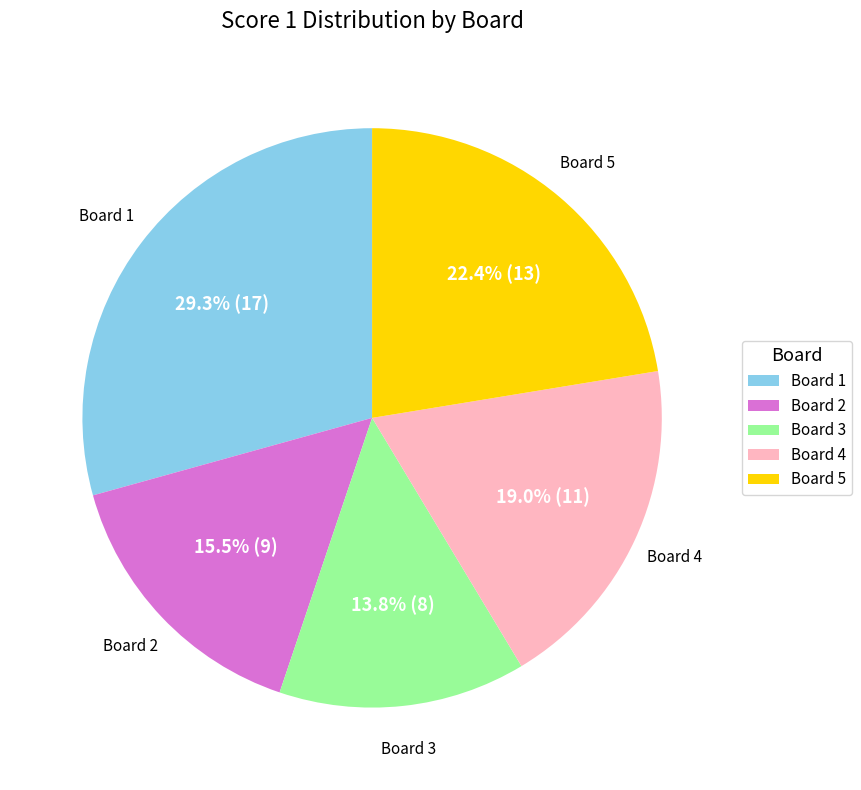

Does any single category account for the majority?

No